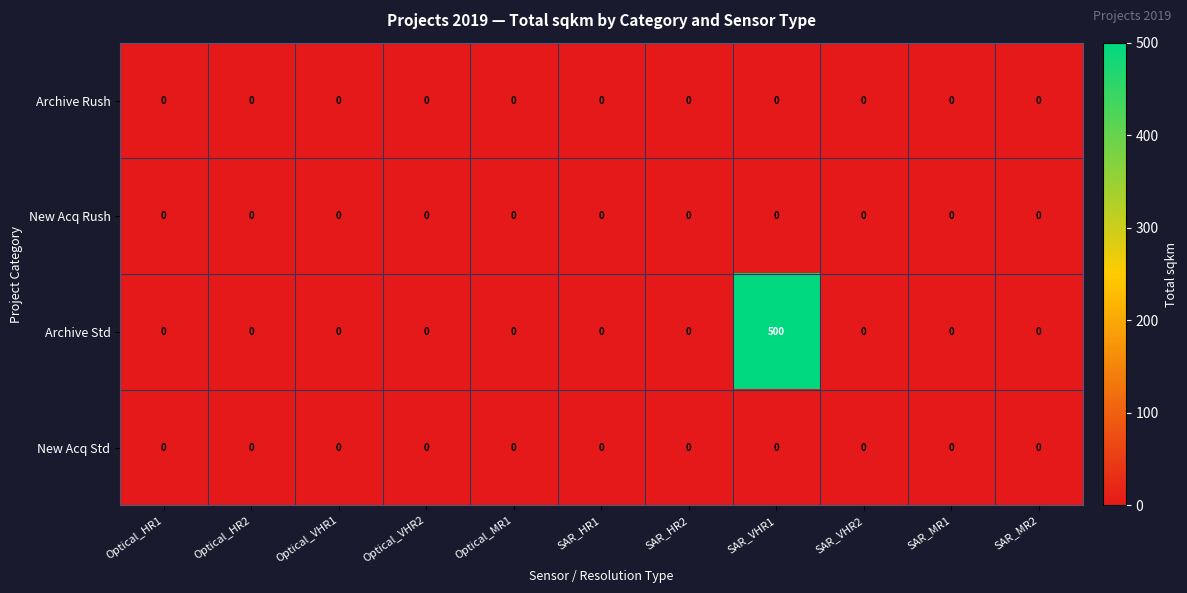

The value of New Acq Rush at Optical_VHR2 is 0. True or false?

True